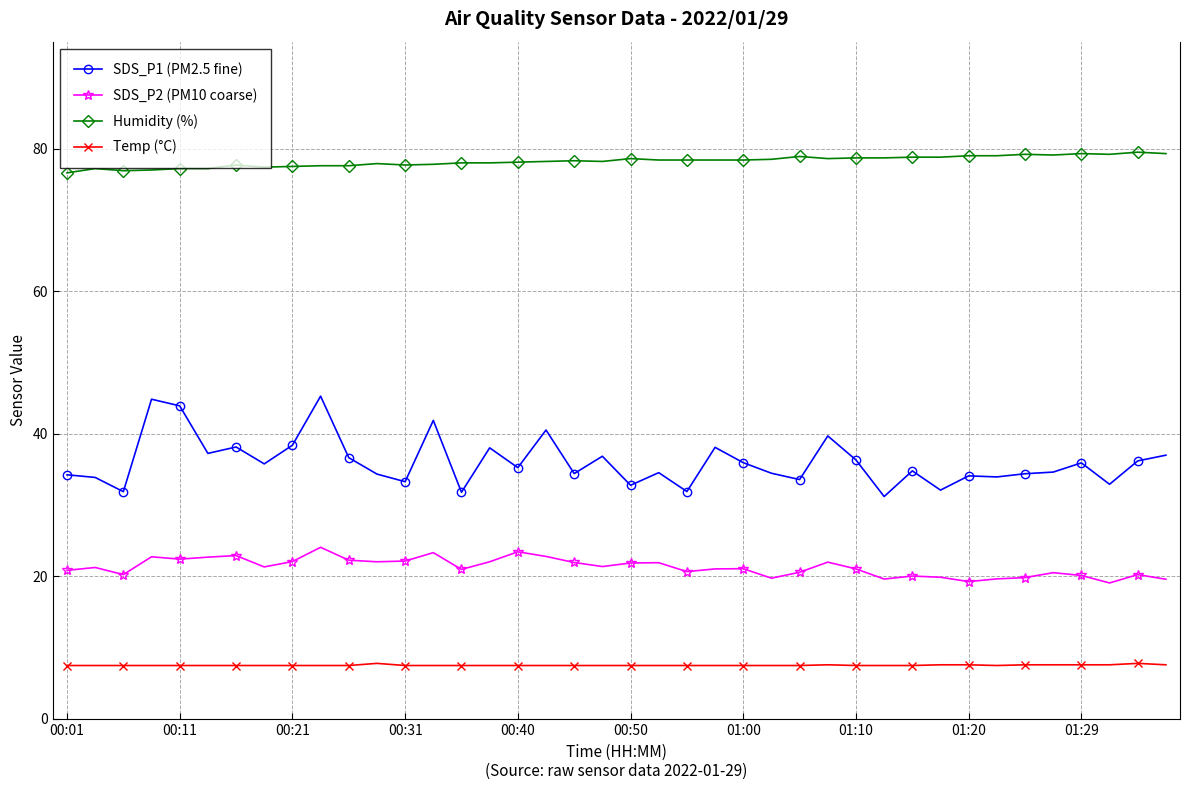

True or false: Temp (°C) has more than 0 points higher than both neighbors.

True